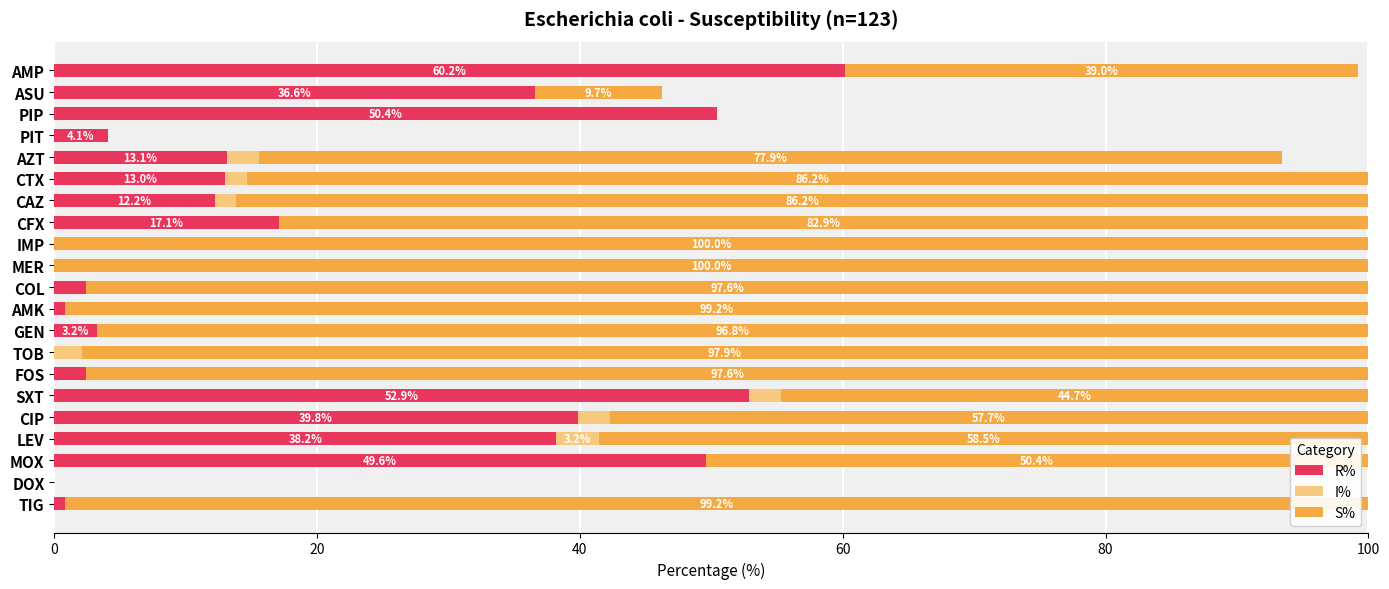

What is the highest value of the R% series?

60.2